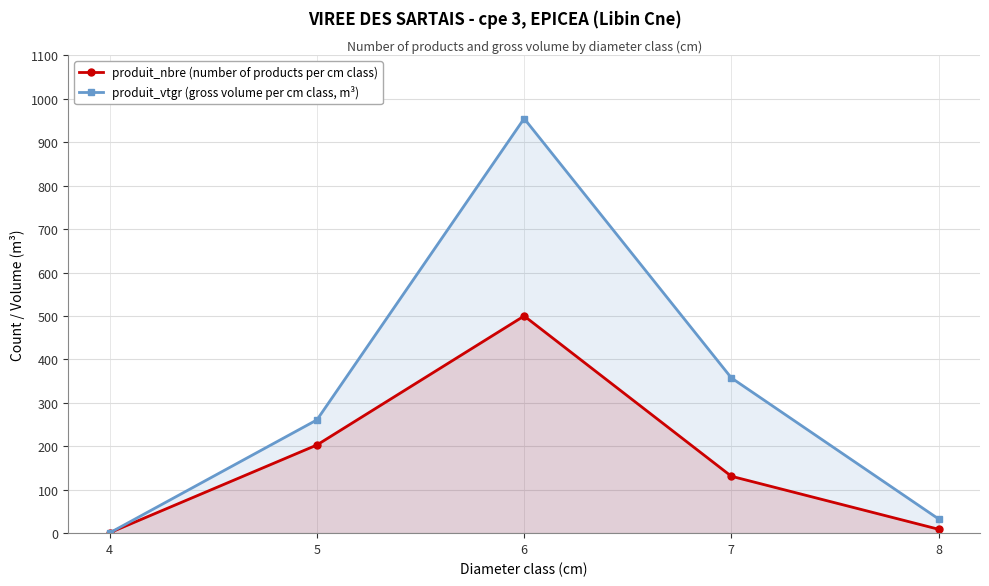

How many values in the produit_vtgr (gross volume per cm class, m³) series are below 260?

2